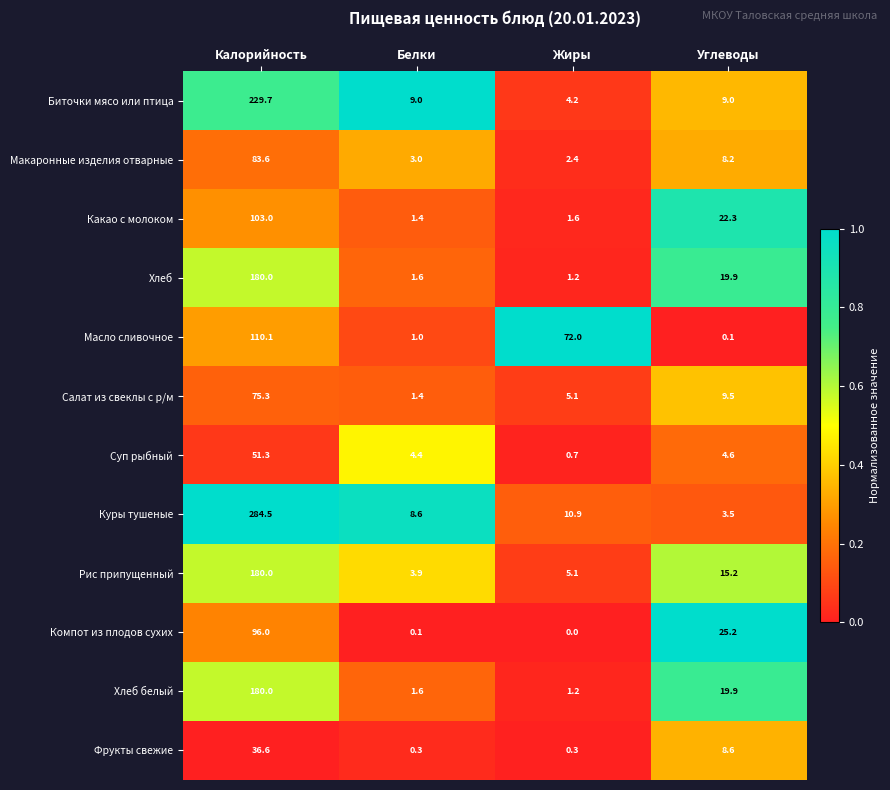

Is it true that Масло сливочное equals 0.5 at Белки?

False